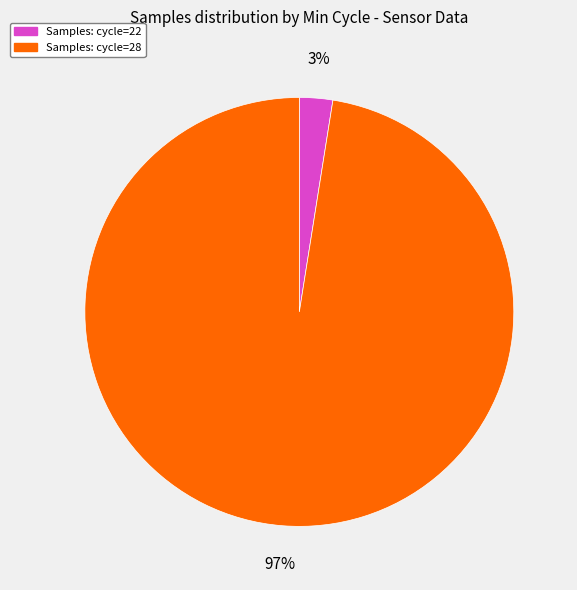

Which slice is the smallest?

Samples: cycle=22